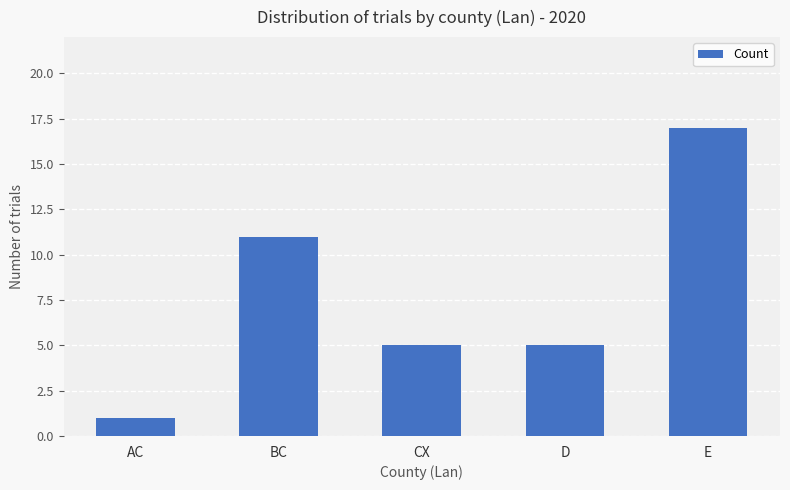

What is the label of the 3rd bar from the right?

CX